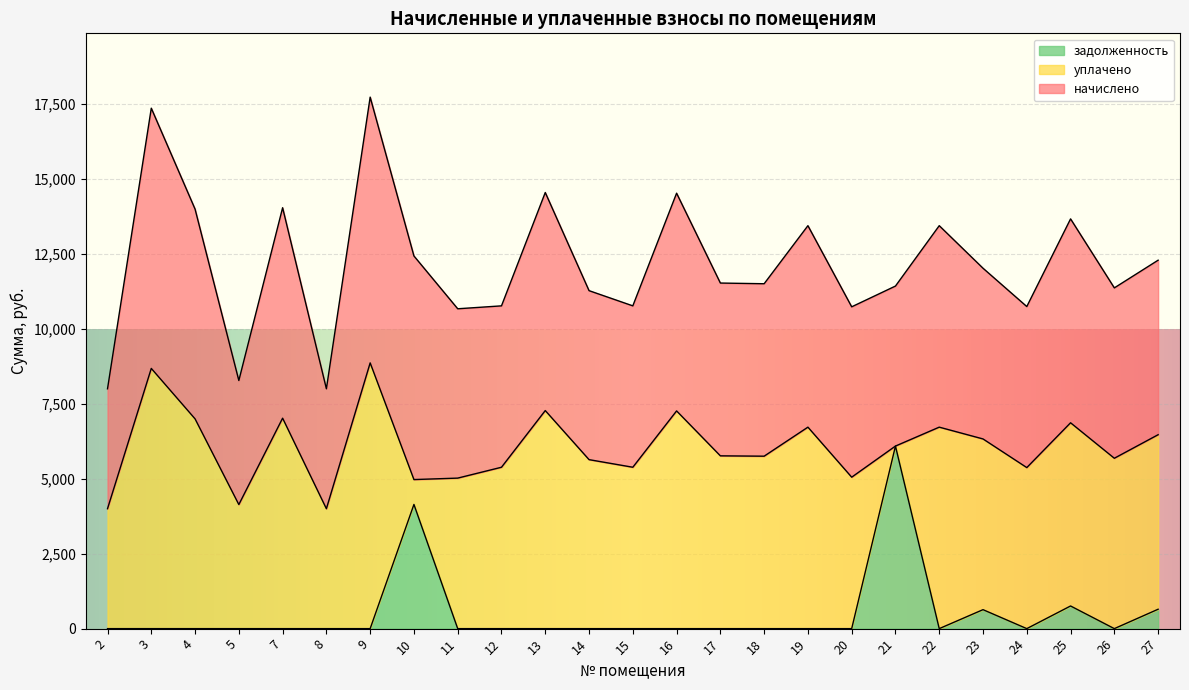

Where is the first local minimum for начислено?

5